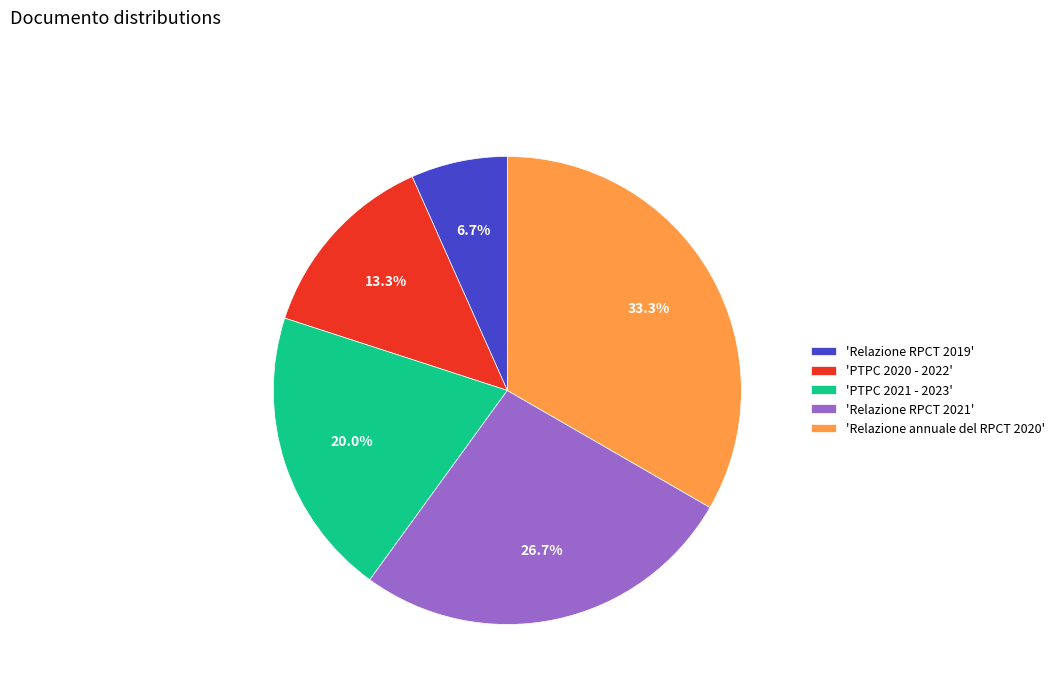

Combined, do 'Relazione annuale del RPCT 2020' and 'Relazione RPCT 2021' account for over 50%?

Yes